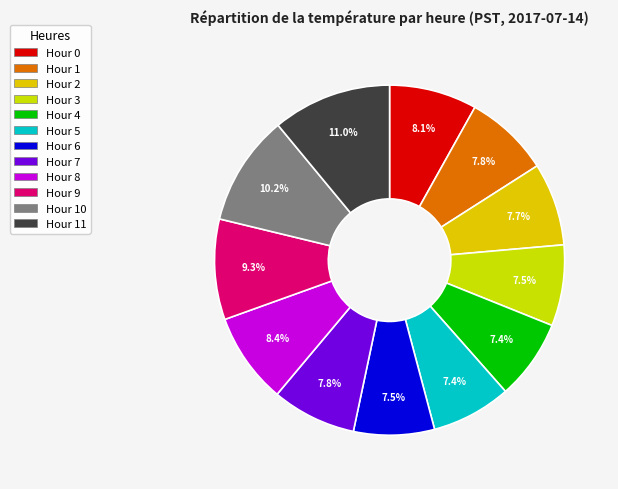

Which category has the smallest portion of the pie?

Hour 5